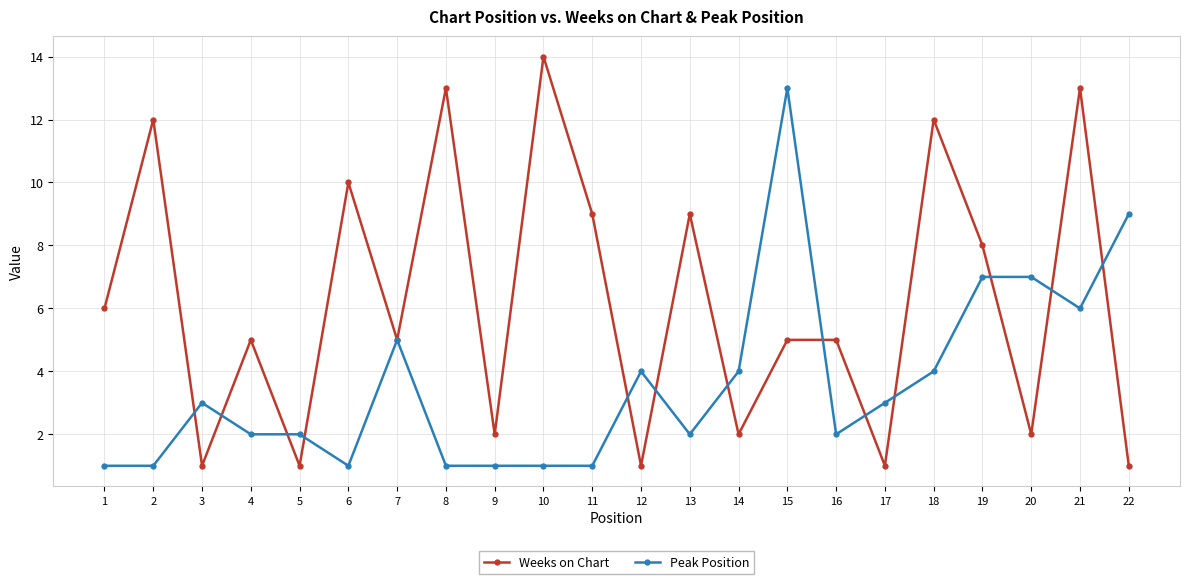

The value of Peak Position at 14 is 4. True or false?

True